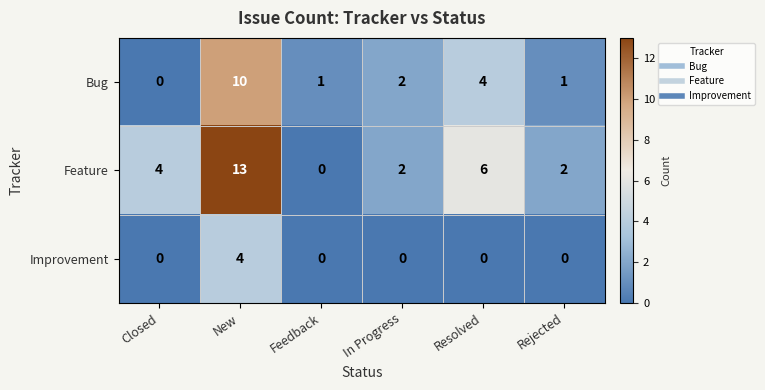

Reading right to left, extract all data points from this chart.

Bug: Rejected=1	Resolved=4	In Progress=2	Feedback=1	New=10	Closed=0
Feature: Rejected=2	Resolved=6	In Progress=2	Feedback=0	New=13	Closed=4
Improvement: Rejected=0	Resolved=0	In Progress=0	Feedback=0	New=4	Closed=0